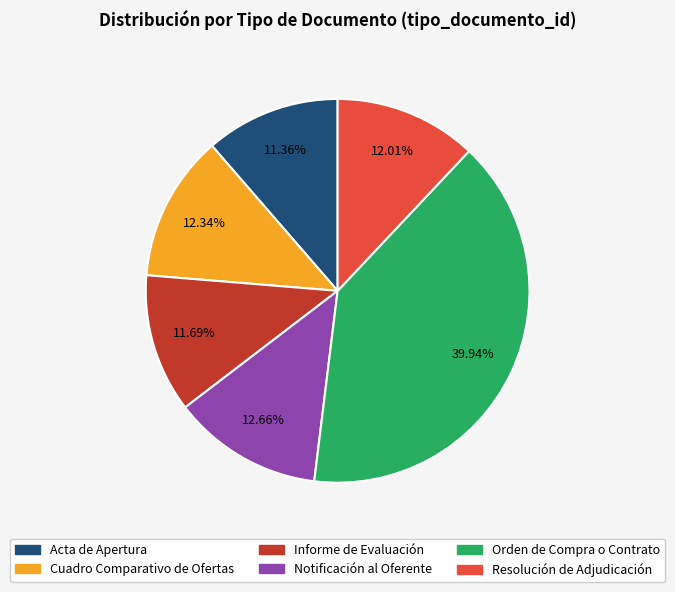

Which category has the biggest portion of the pie?

Orden de Compra o Contrato